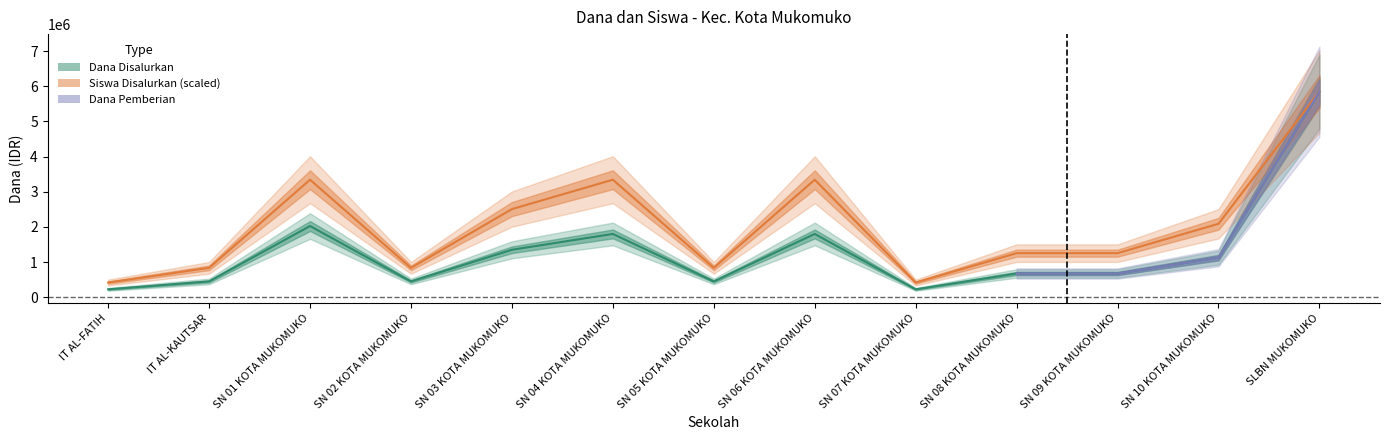

At which label does Dana Disalurkan first exceed 675000?

SN 01 KOTA MUKOMUKO